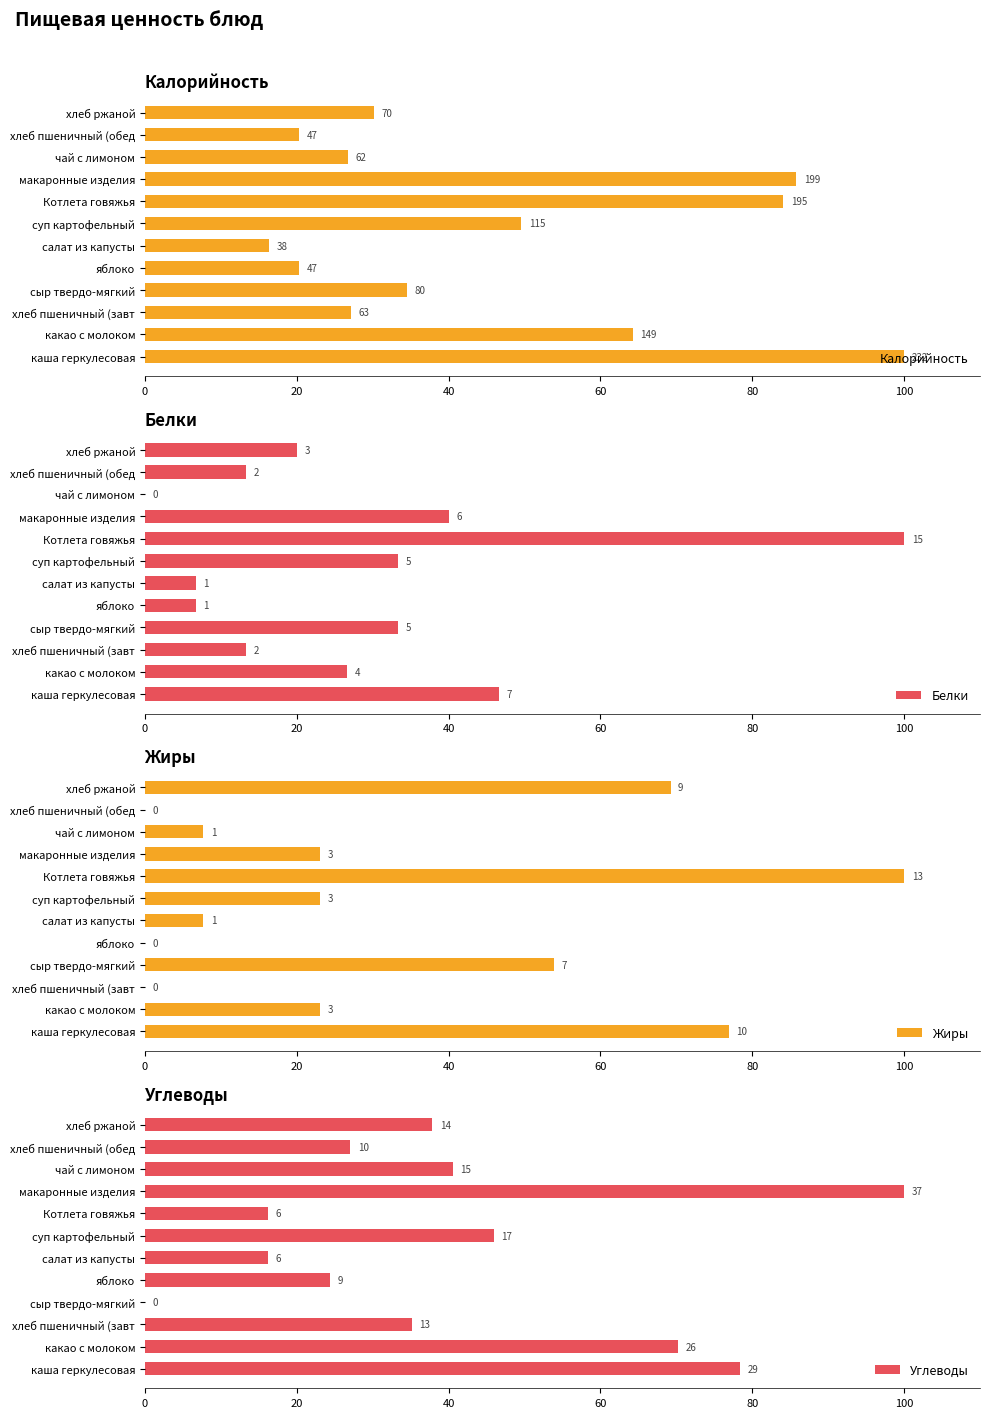

What is the value of the Жиры bar at the 8th from the left?

100.0